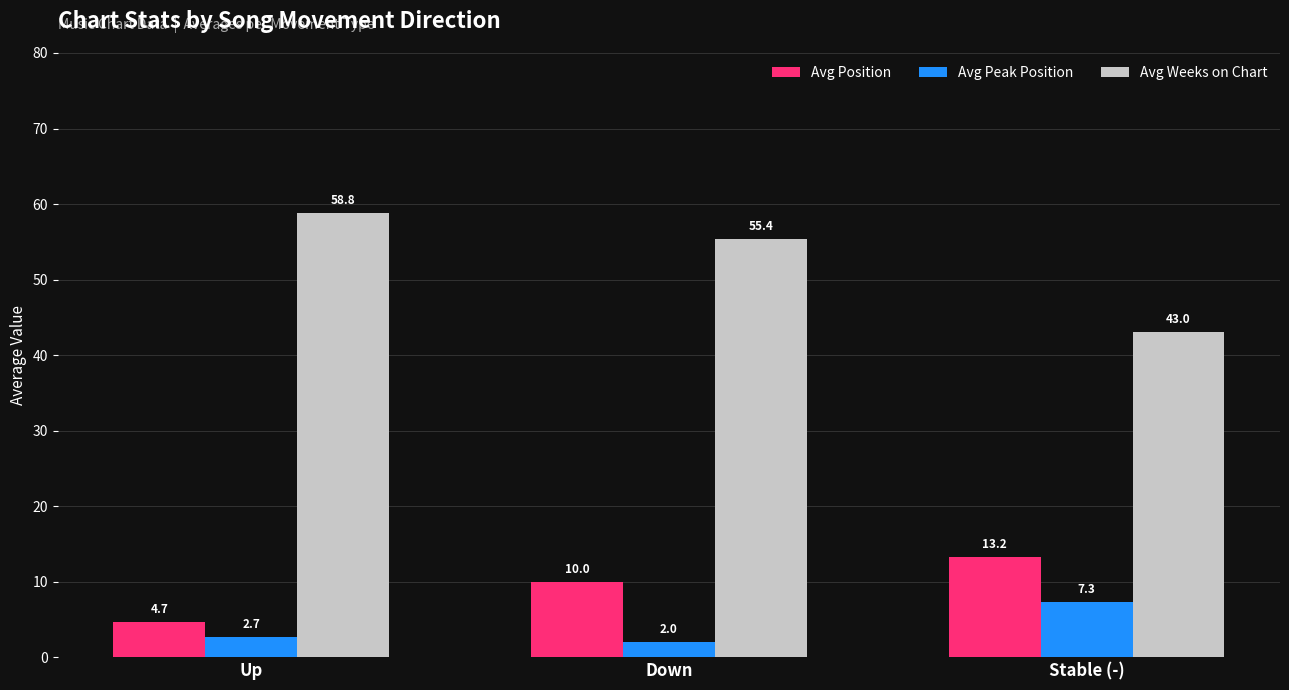

Is the value of Avg Peak Position at Up greater than the value of Avg Position at Down?

No